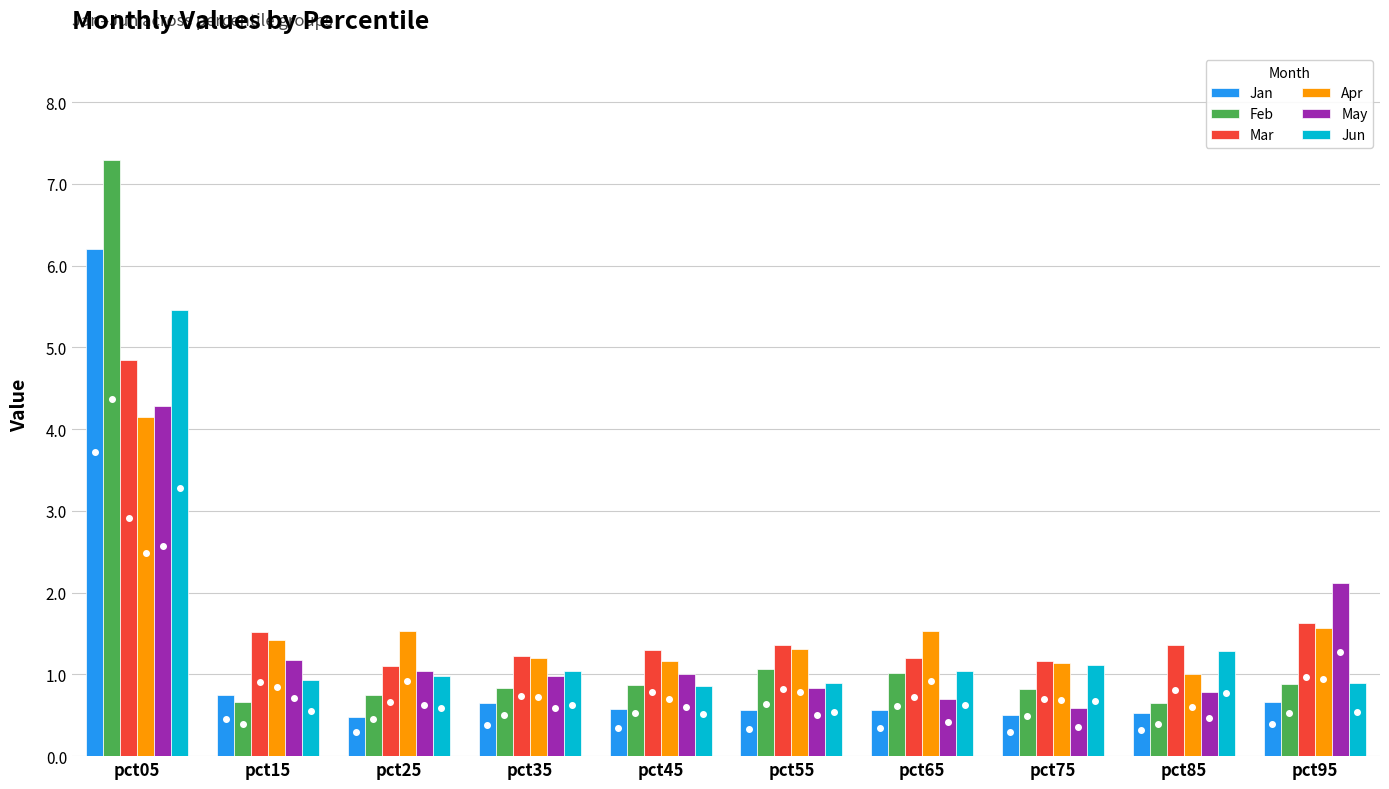

What is the total value across all series at pct35?

5.9